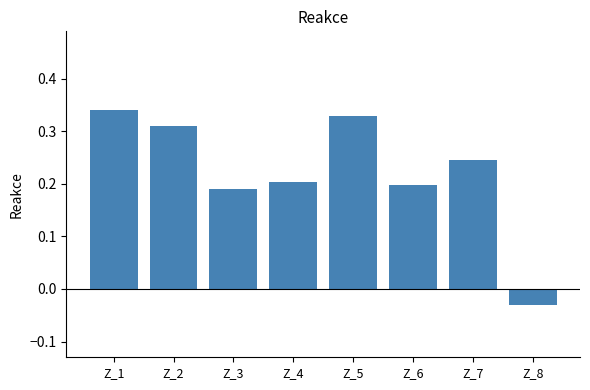

How many negative values are there?

1